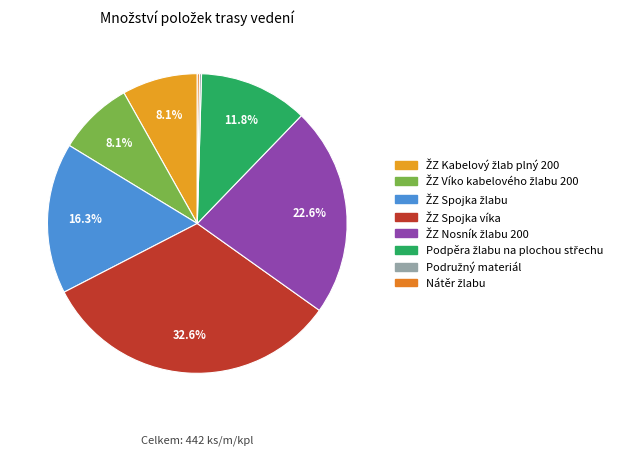

How many segments does this pie chart have?

8